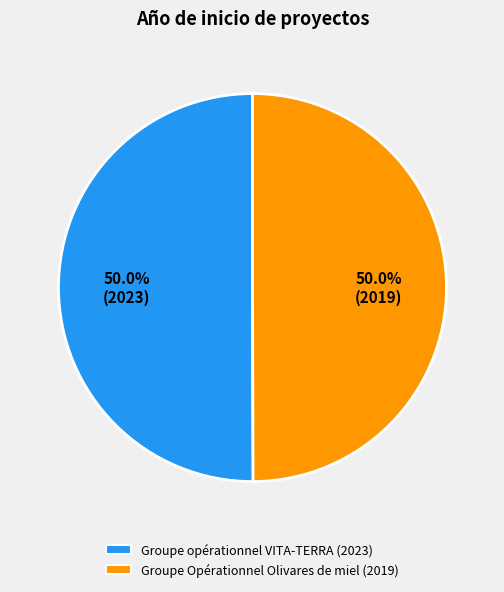

Approximately how many times larger is the value at Groupe opérationnel VITA-TERRA (2023) compared to Groupe Opérationnel Olivares de miel (2019)?

1.0